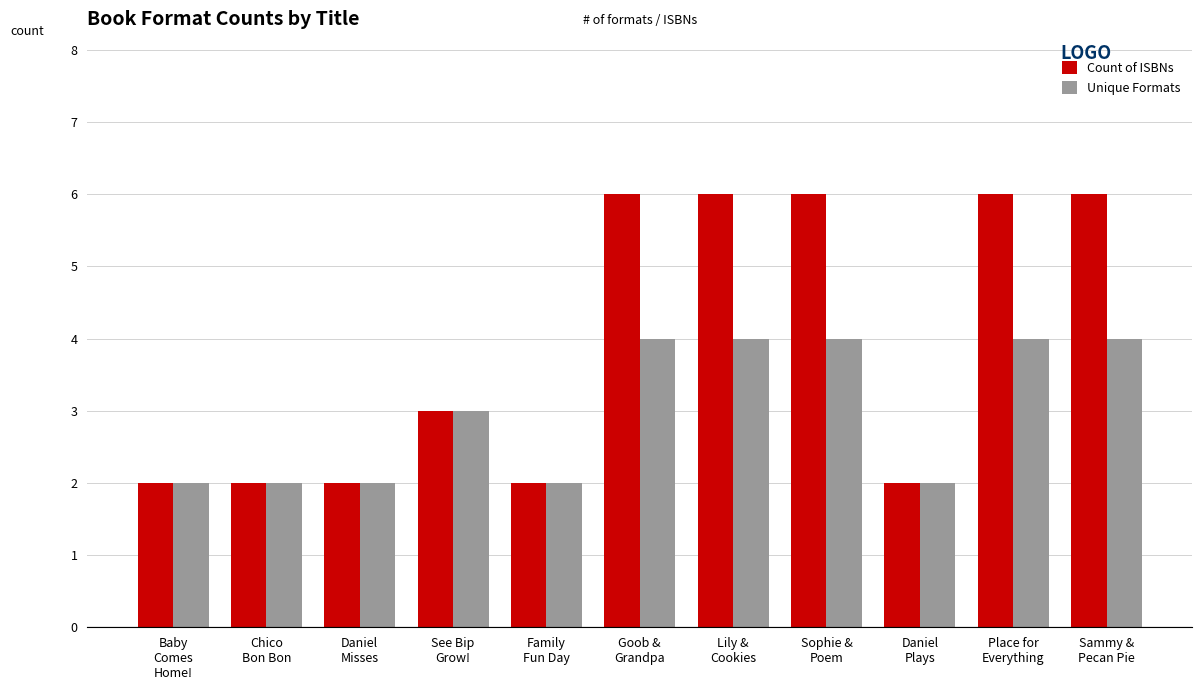

What is the label of the 11th bar from the right?

Baby
Comes
Home!